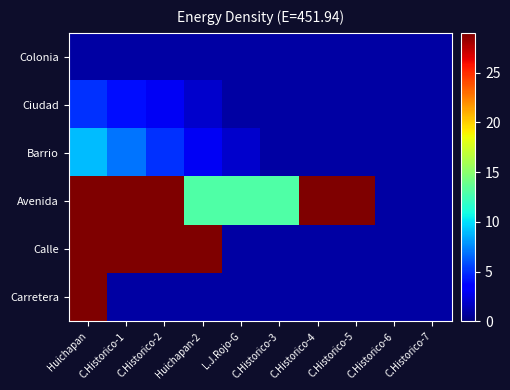

At C.Historico-3, list the series in order from largest to smallest.

Avenida, Colonia, Ciudad, Barrio, Calle, Carretera